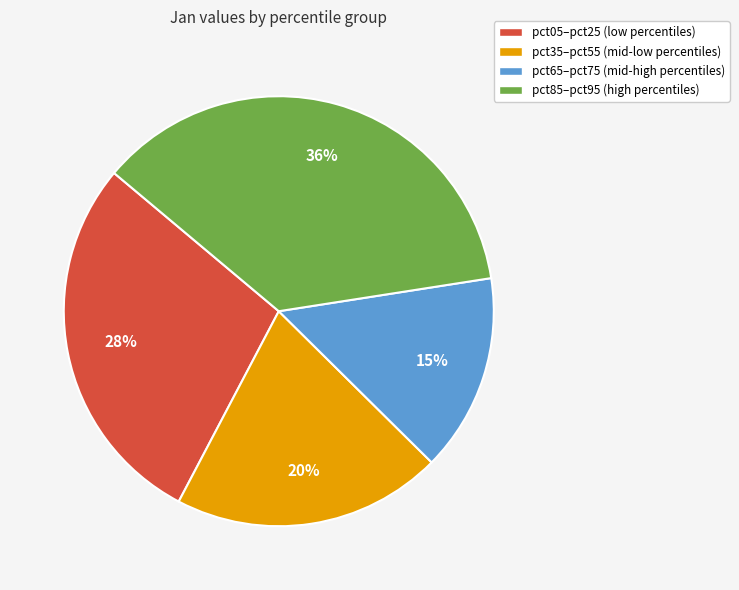

Is there any slice that represents more than half of the pie?

No